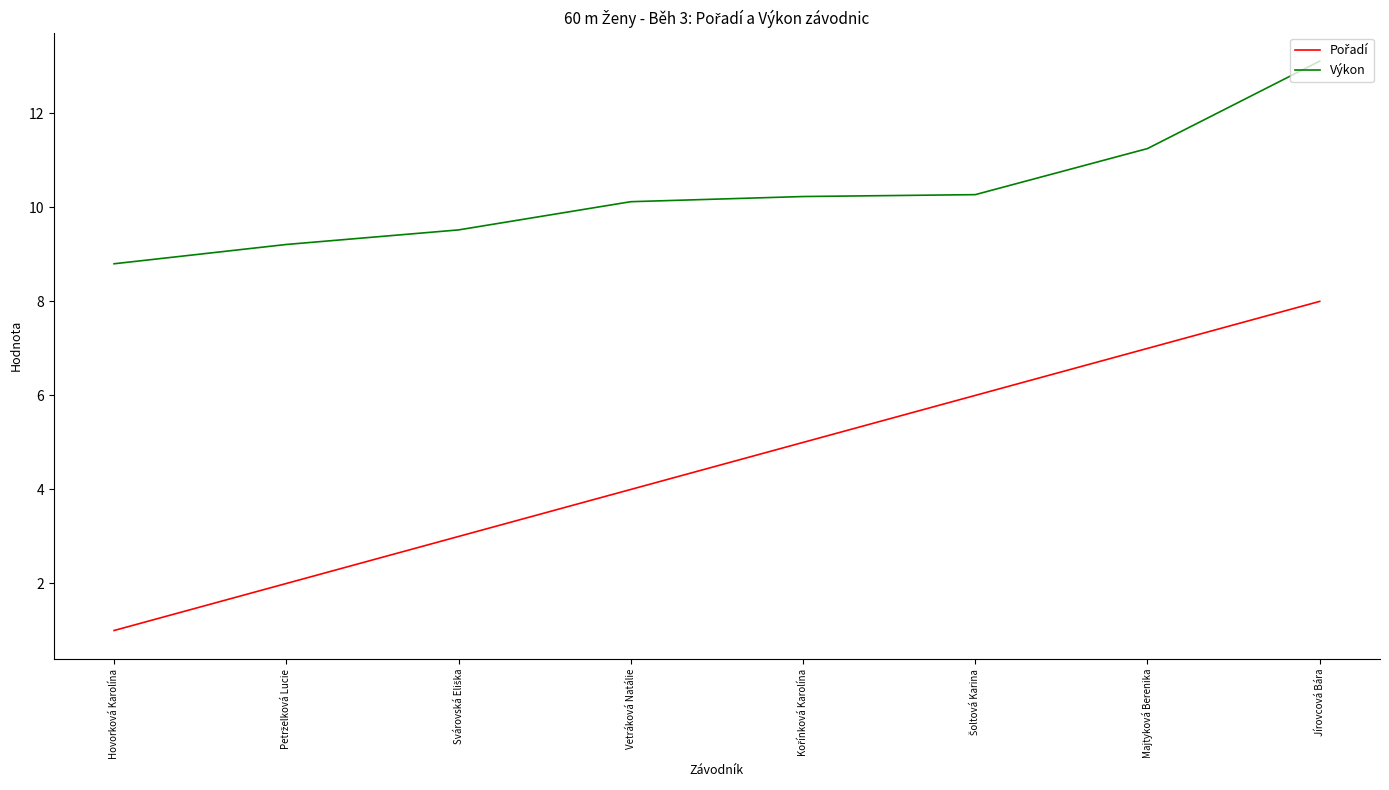

At which label does Výkon reach its minimum?

Hovorková Karolína